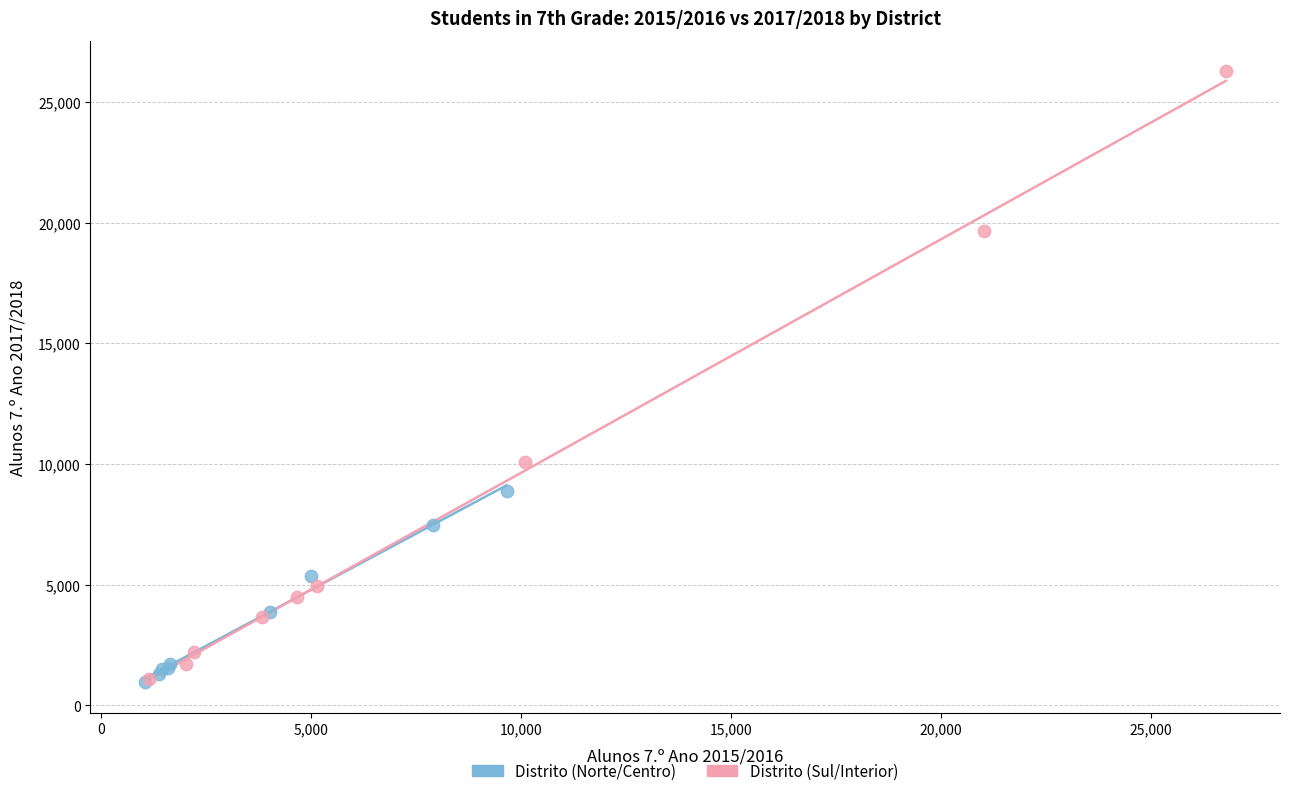

What are all the series names shown in the legend?

Distrito (Norte/Centro), Distrito (Sul/Interior)